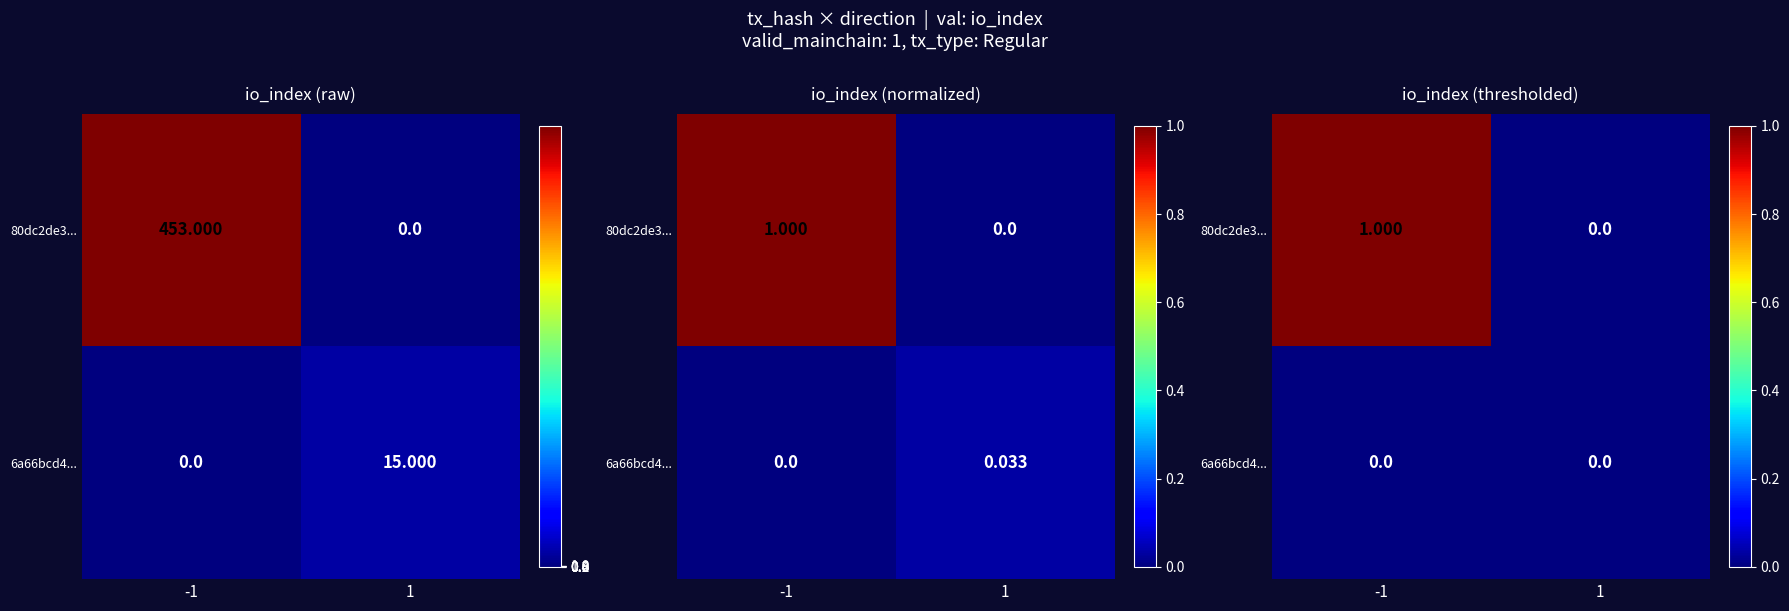

Which label corresponds to the smallest value in the chart?

1